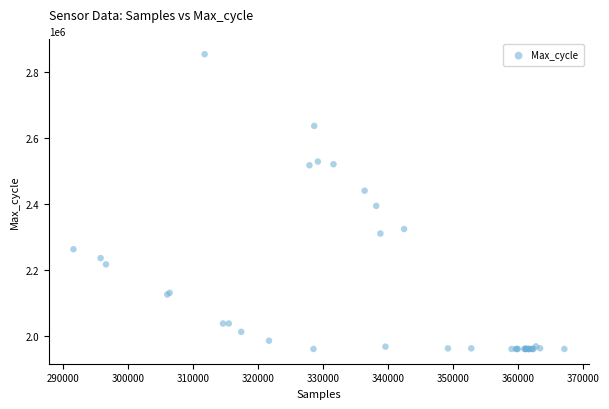

What Y value in the scatter plot is closest to 2407914?

2395018